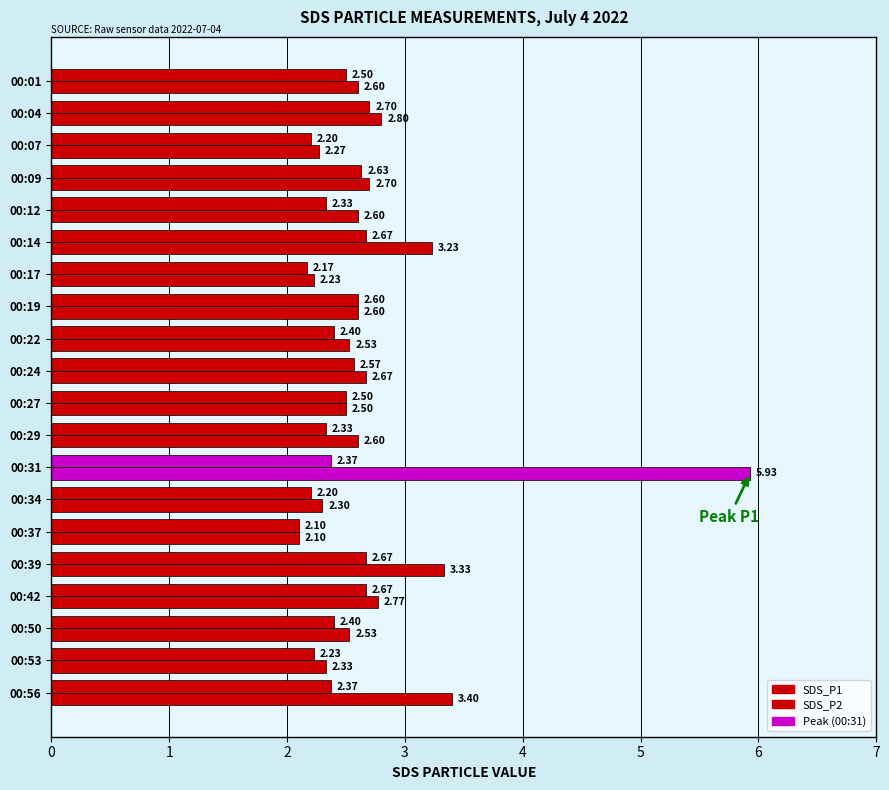

How many data points does each series have?

20